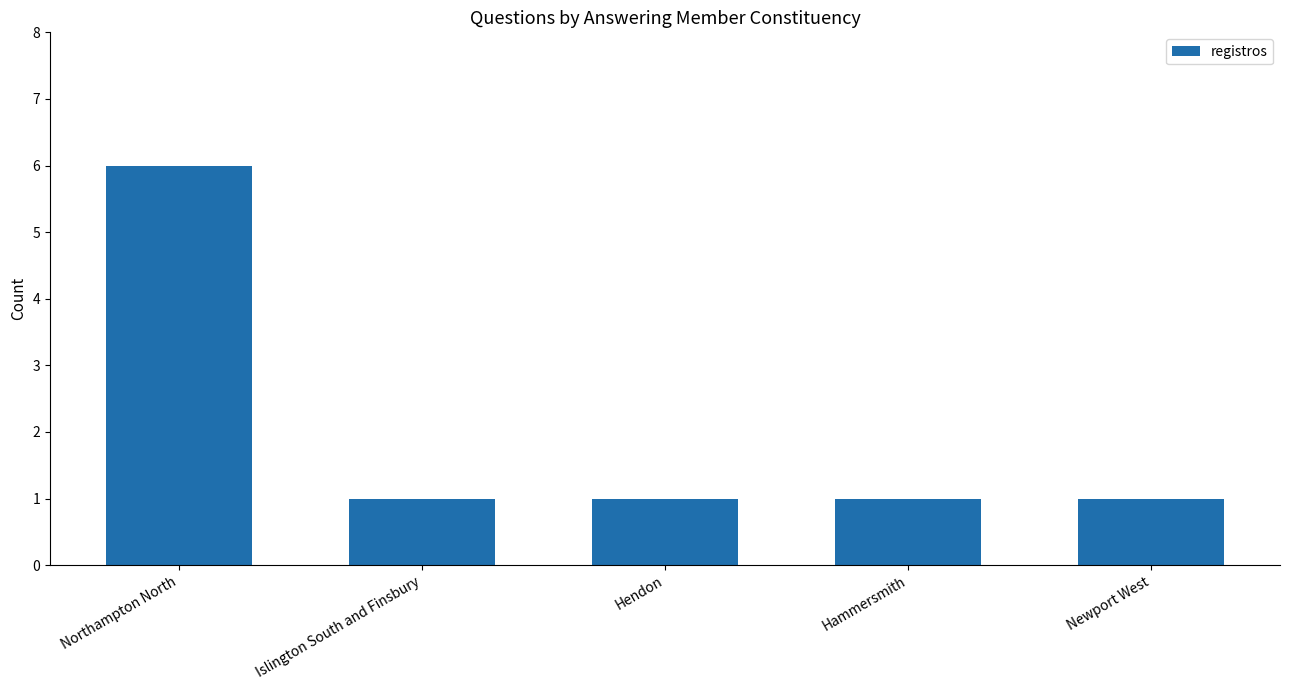

The chart shows a value of 0 at Newport West. True or false?

False